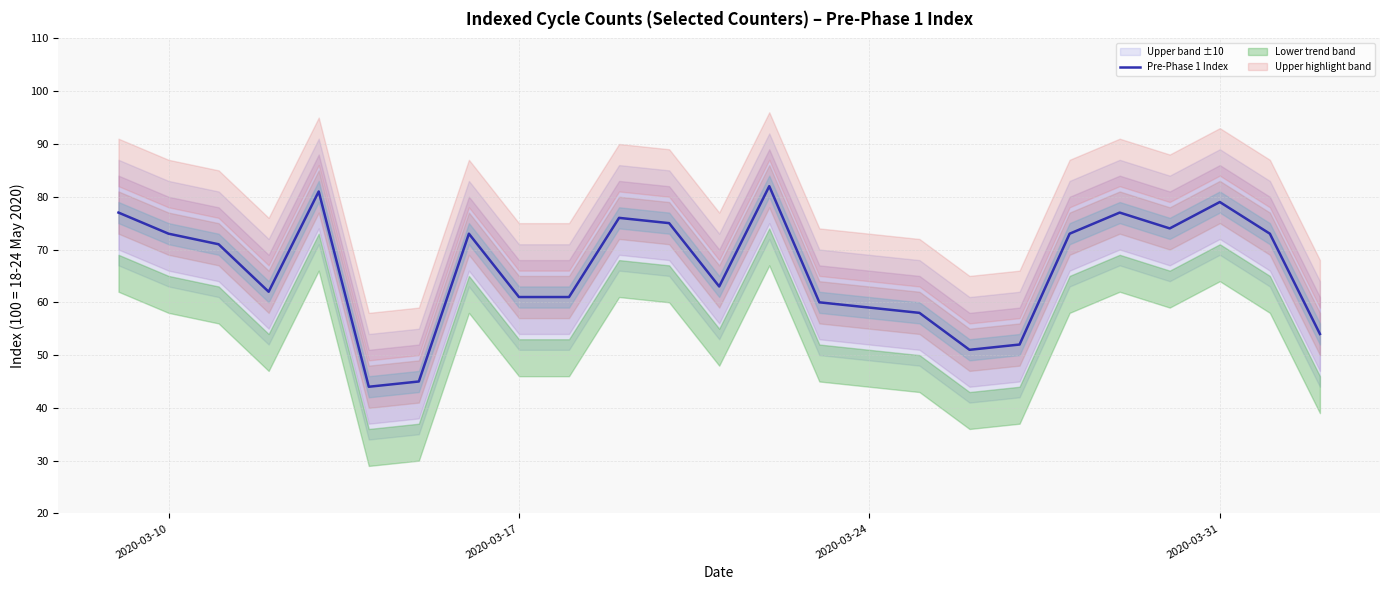

The value of Pre-Phase 1 Index at 2020-03-10 is 73. True or false?

True